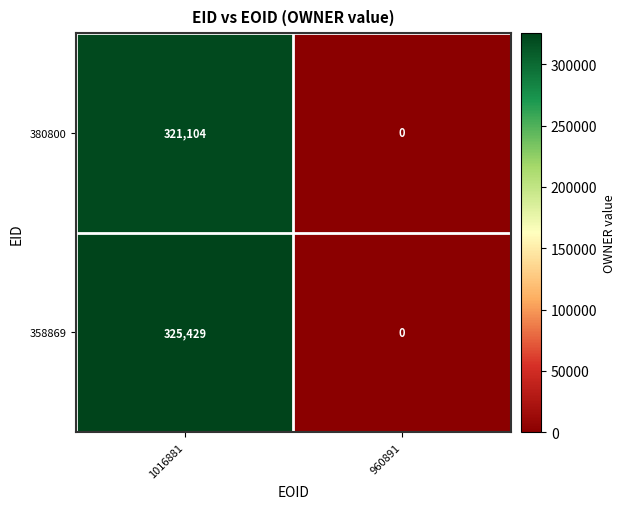

At how many categories does at least one series exceed 165675?

1